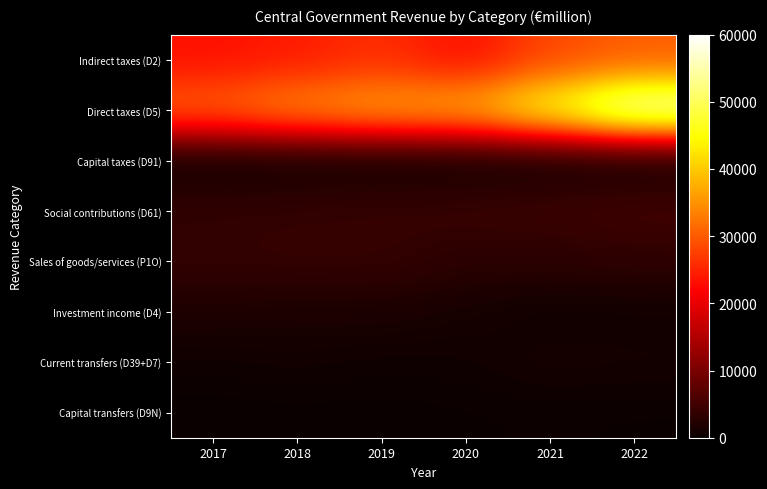

Count the number of data series in this chart.

8